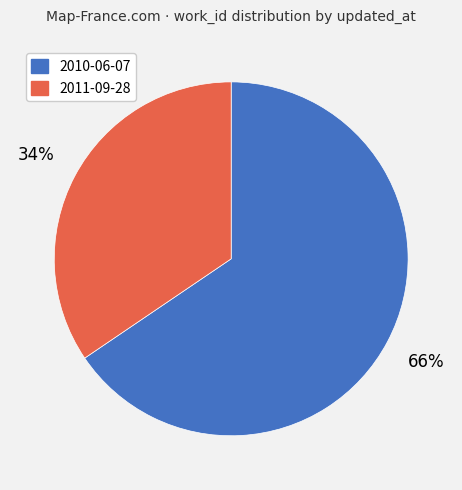

Between 2010-06-07 and 2011-09-28, which is larger?

2010-06-07